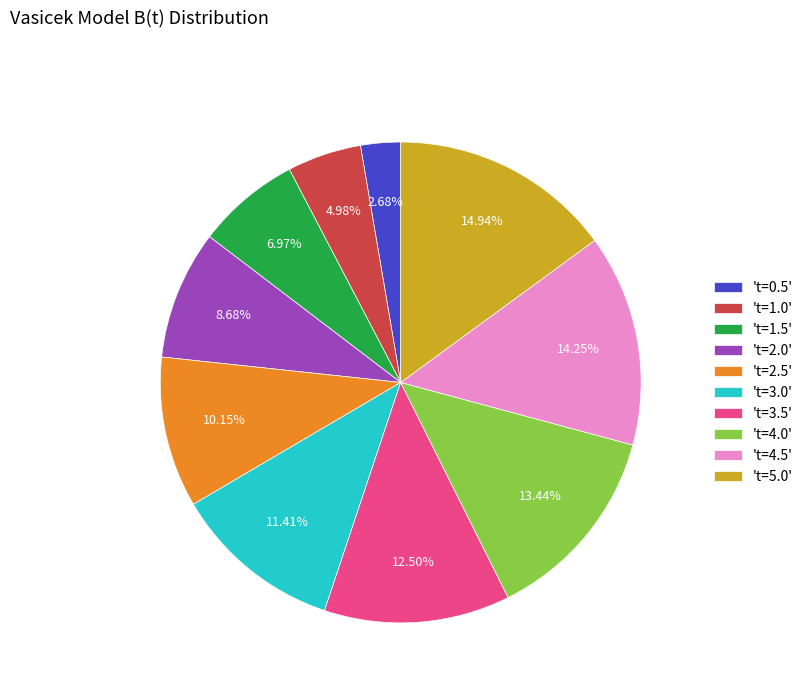

Do 't=0.5' and 't=3.0' together represent more than half of the pie?

No